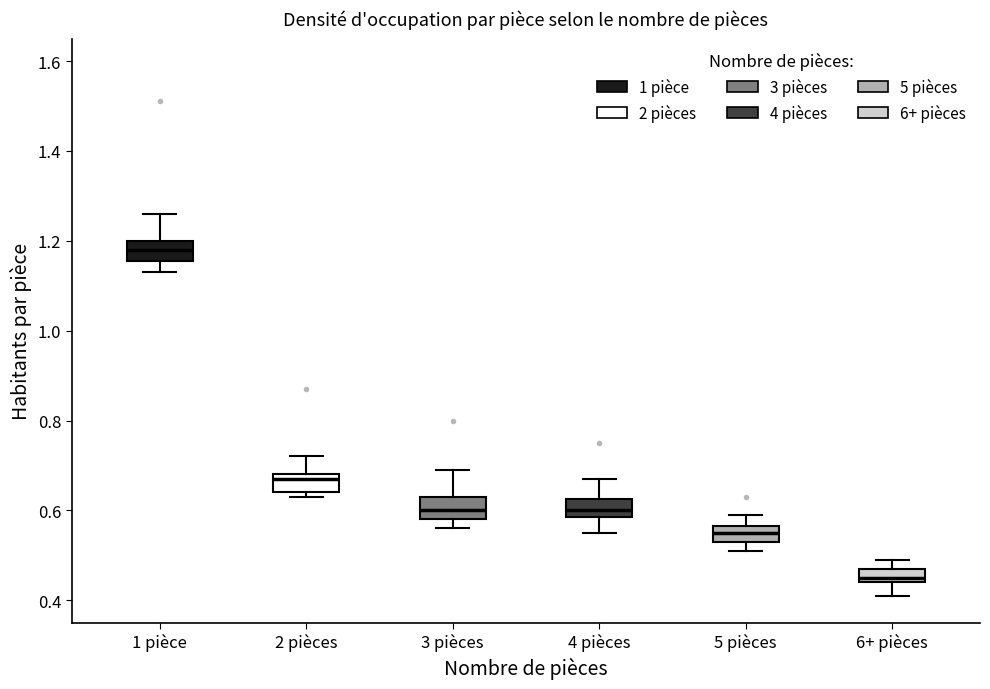

Which box's median line is the lowest?

6+ pièces